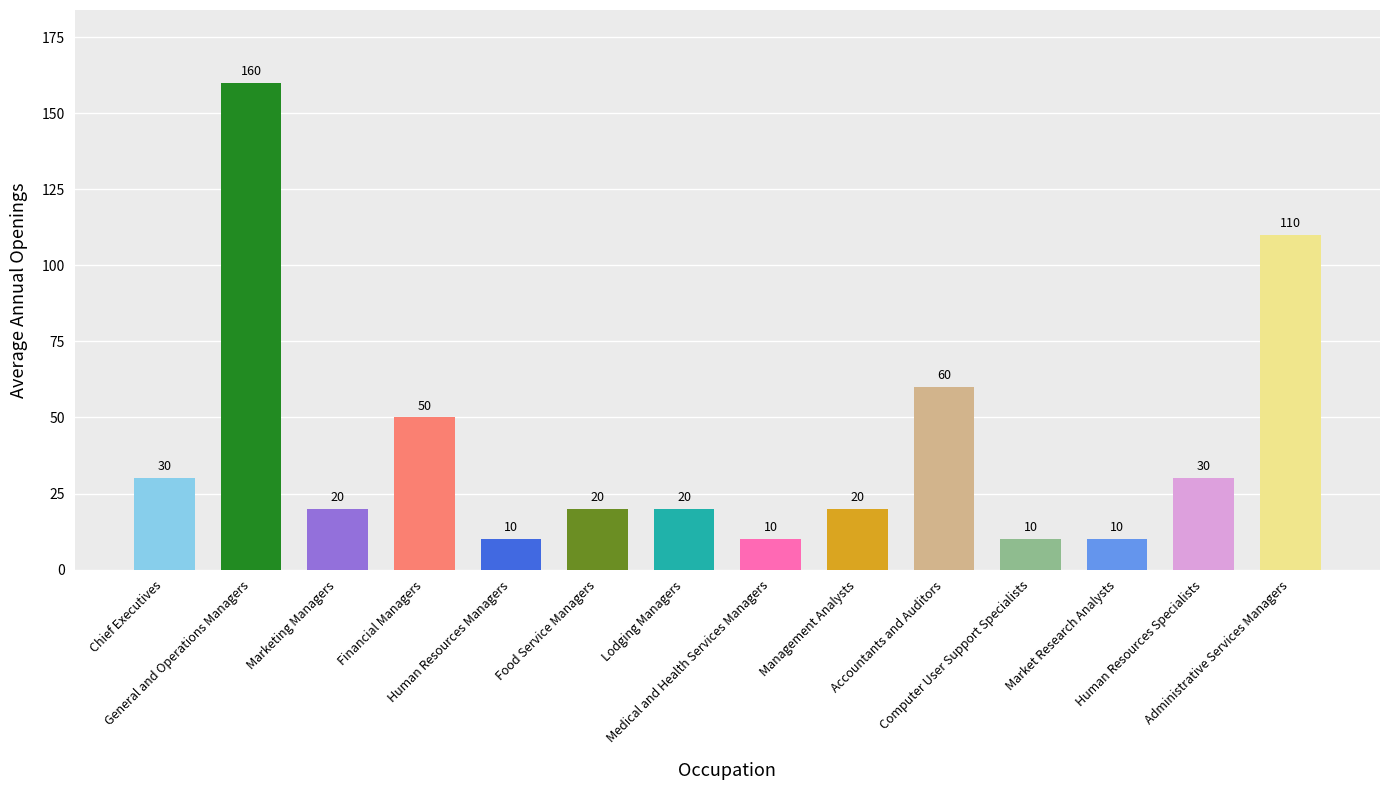

What is the difference between the values at Food Service Managers and Computer User Support Specialists?

10